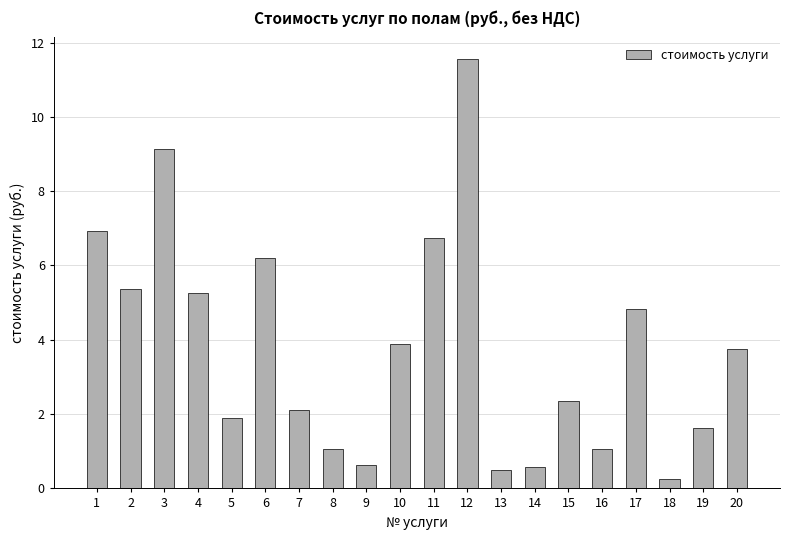

Count the number of values greater than 3.

10